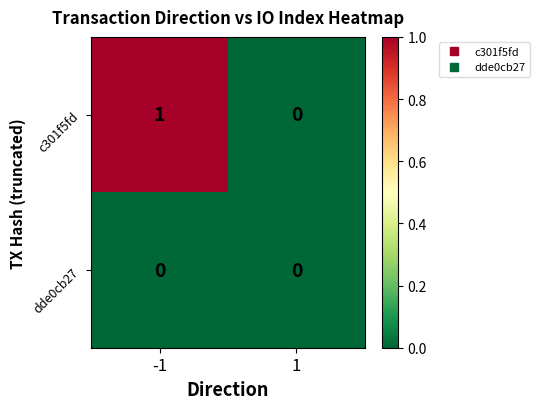

Which series changed the most between -1 and 1?

c301f5fd